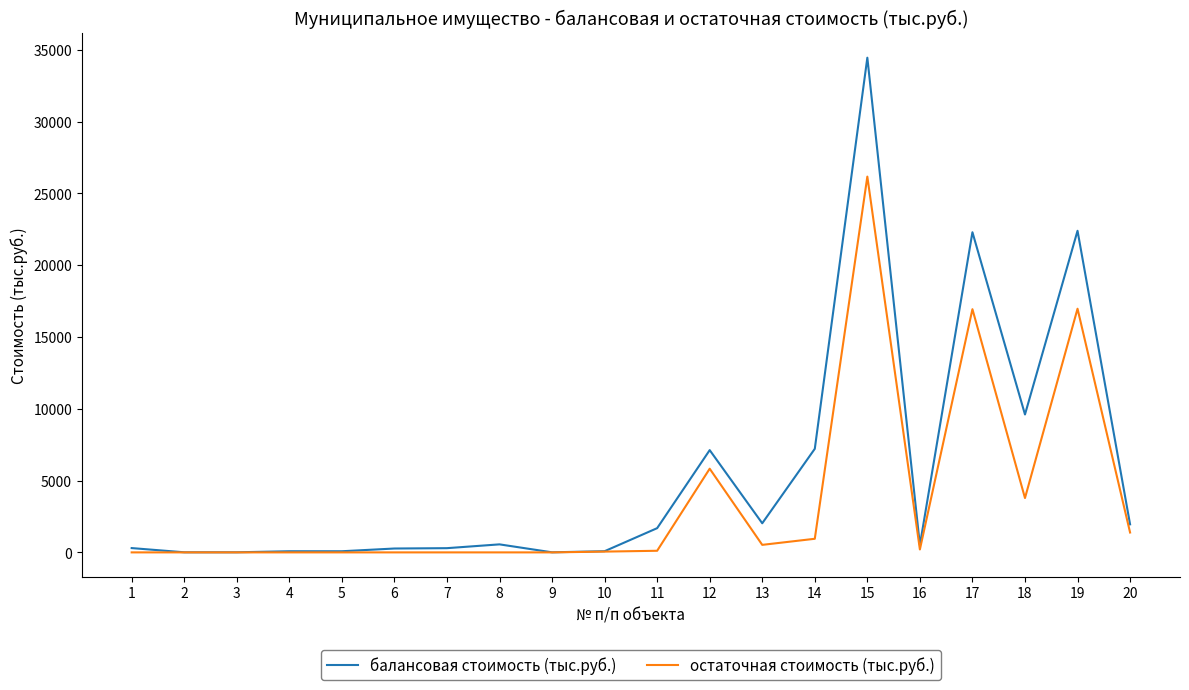

At which category is the sum across all series the highest?

15